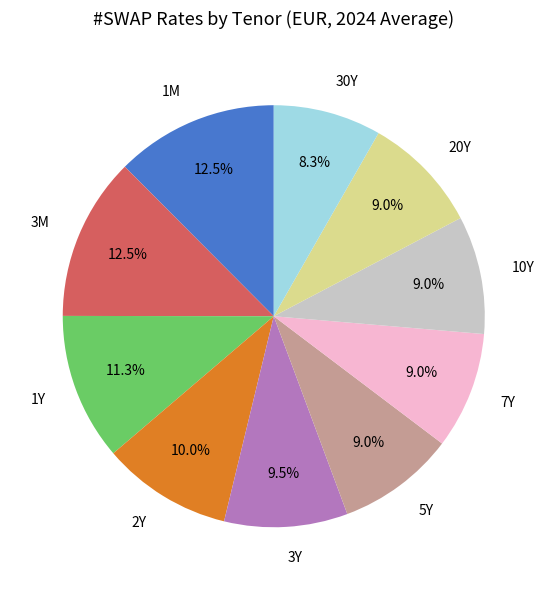

To the nearest percent, what is the difference between the 1Y and 3Y slice percentages?

2%